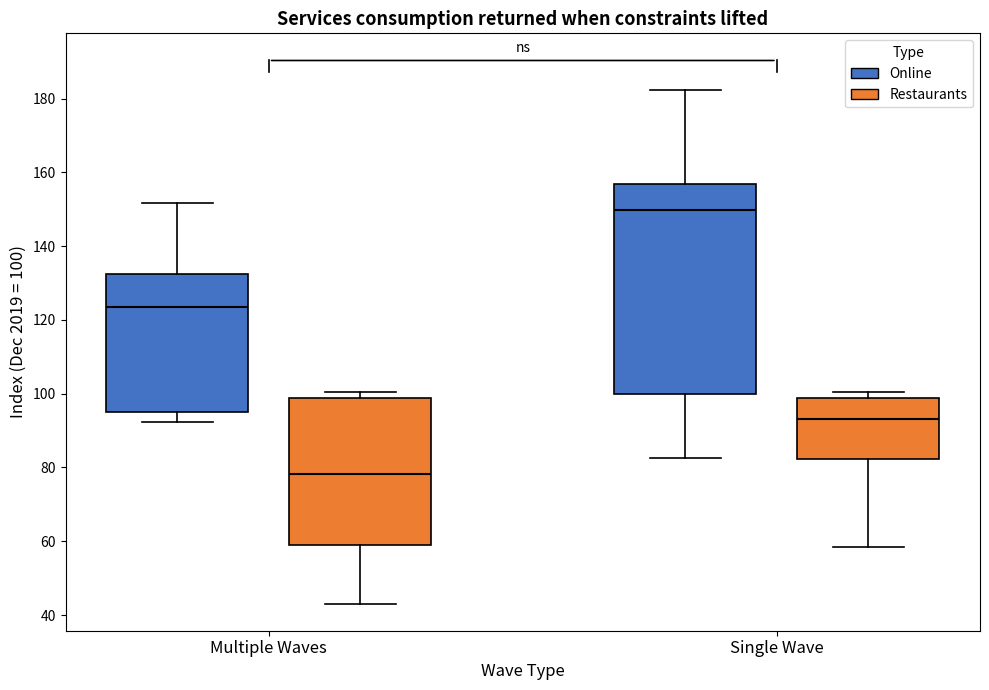

Which box has the highest median line?

Single Wave (Online)